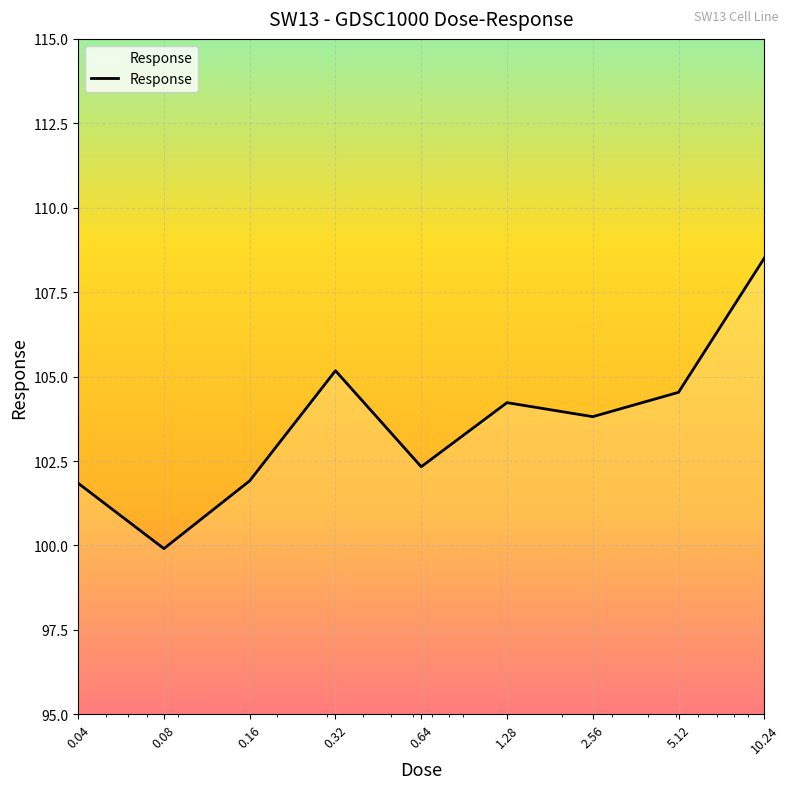

What is the maximum value shown in the chart?

108.5